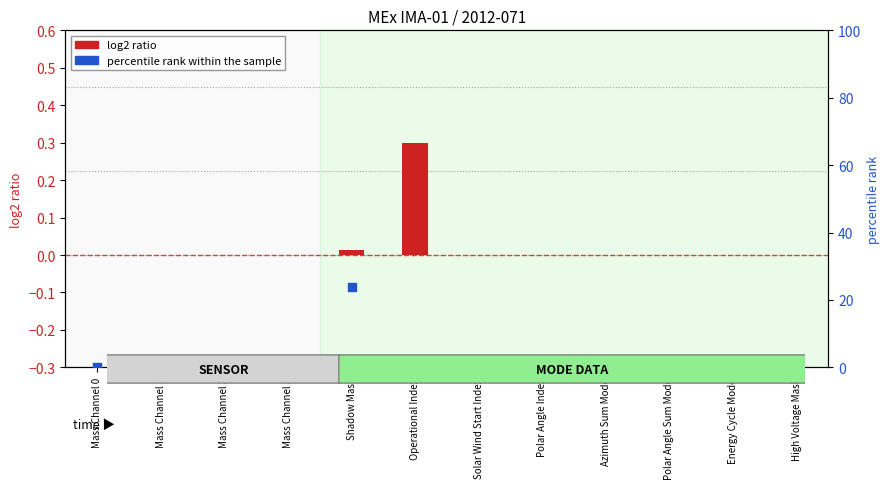

Which series has the largest total across all categories?

percentile rank within the sample